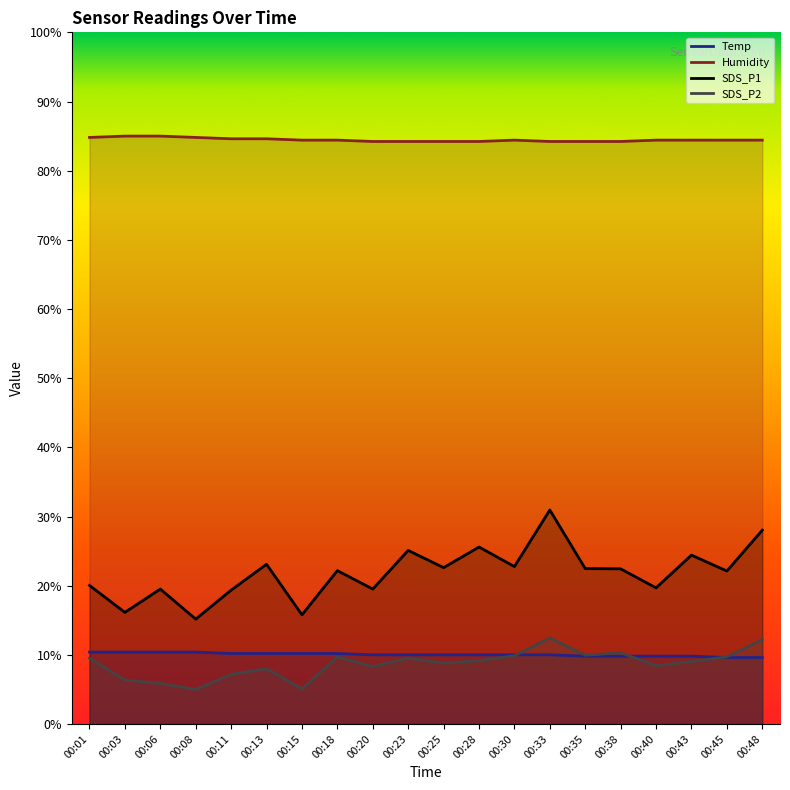

Which has a higher value, 00:45 or 00:40?

00:40